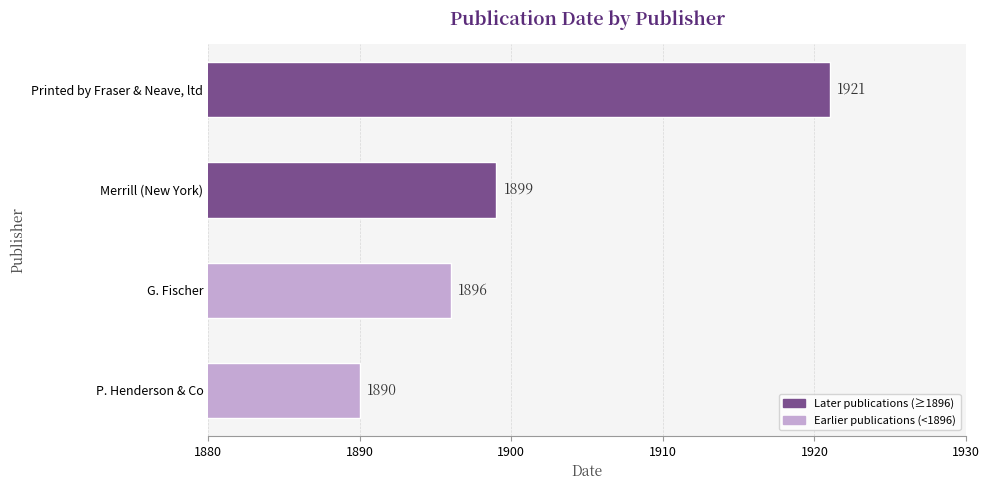

What is the difference between the second highest and minimum values?

9